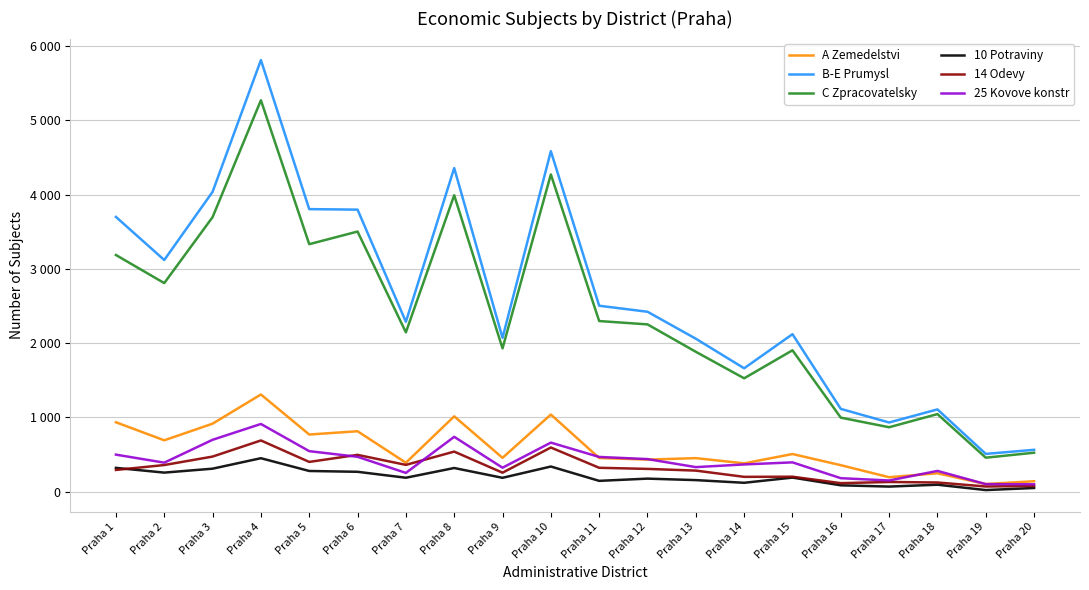

The 25 Kovove konstr series shows 498 at Praha 1. True or false?

True